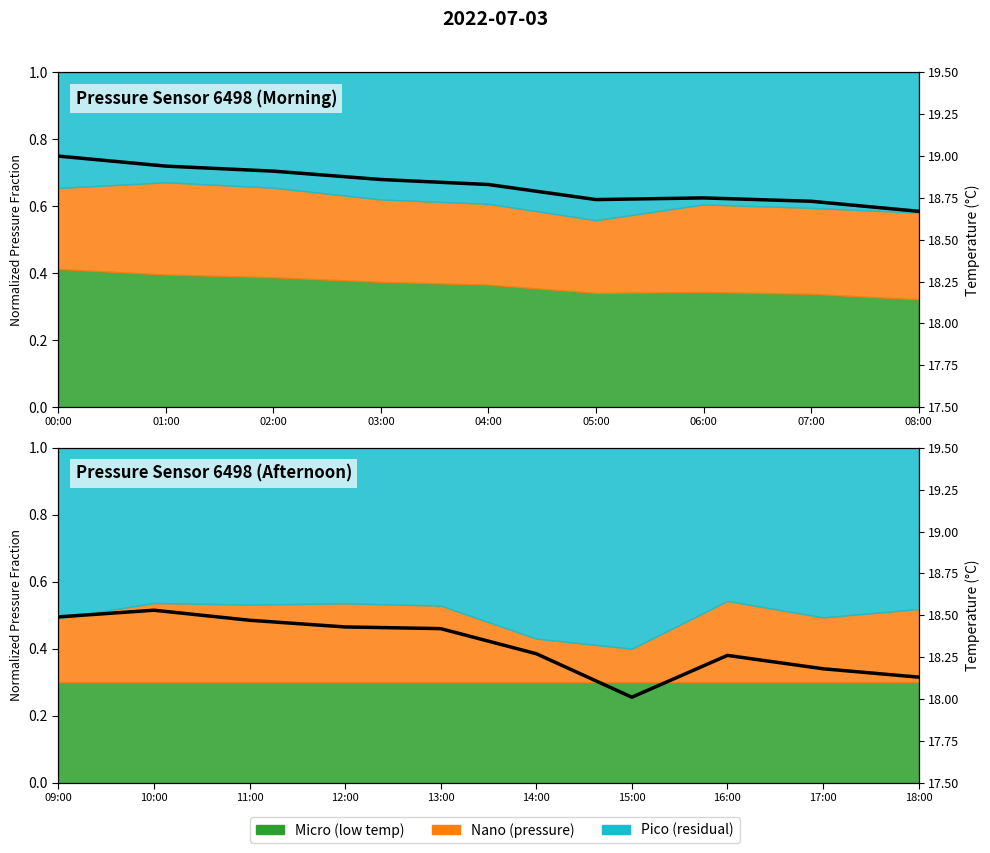

What is the change in value from 14:00 to 18:00?

-0.1